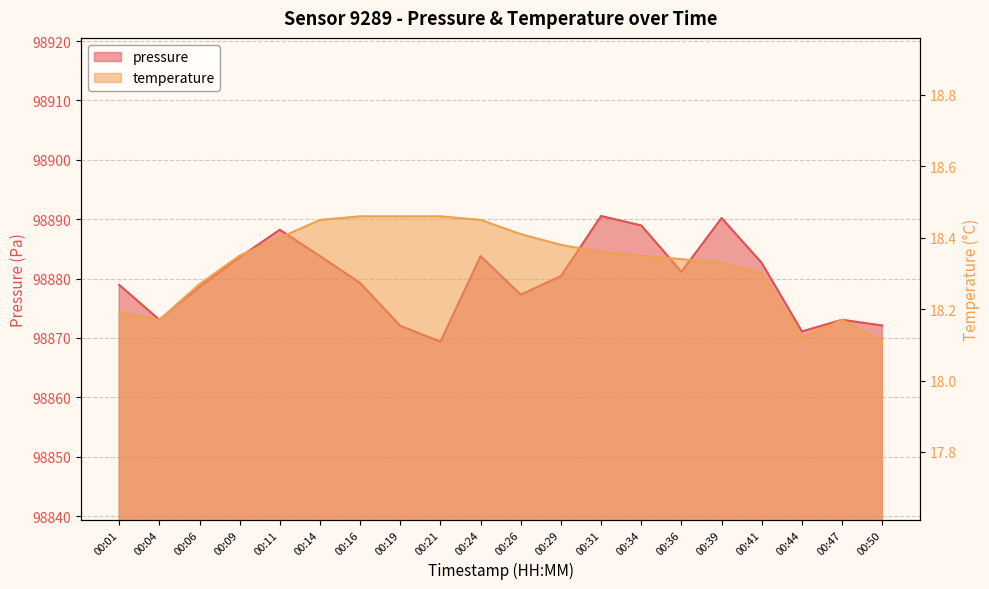

What is the total value across all series at 00:29?

98898.8